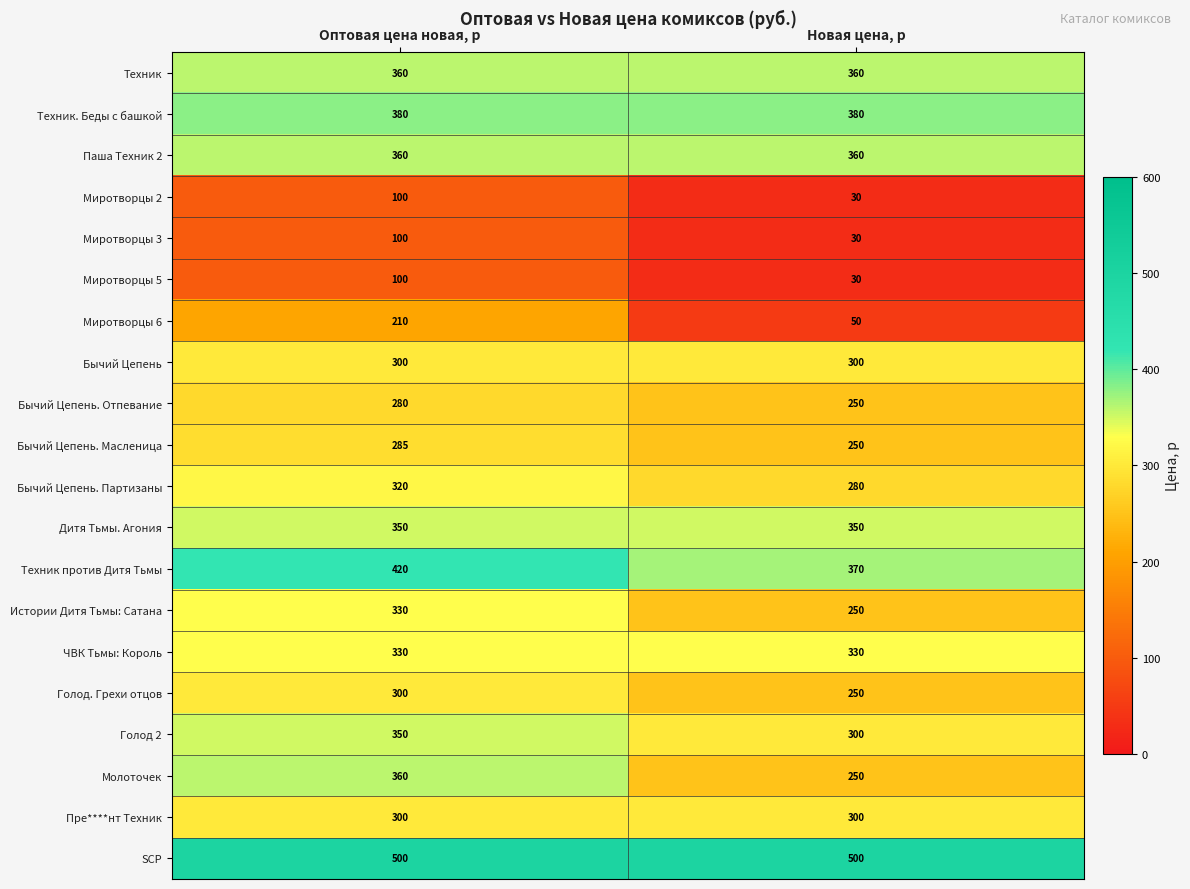

Which category has the lowest value across all series?

Новая цена, р